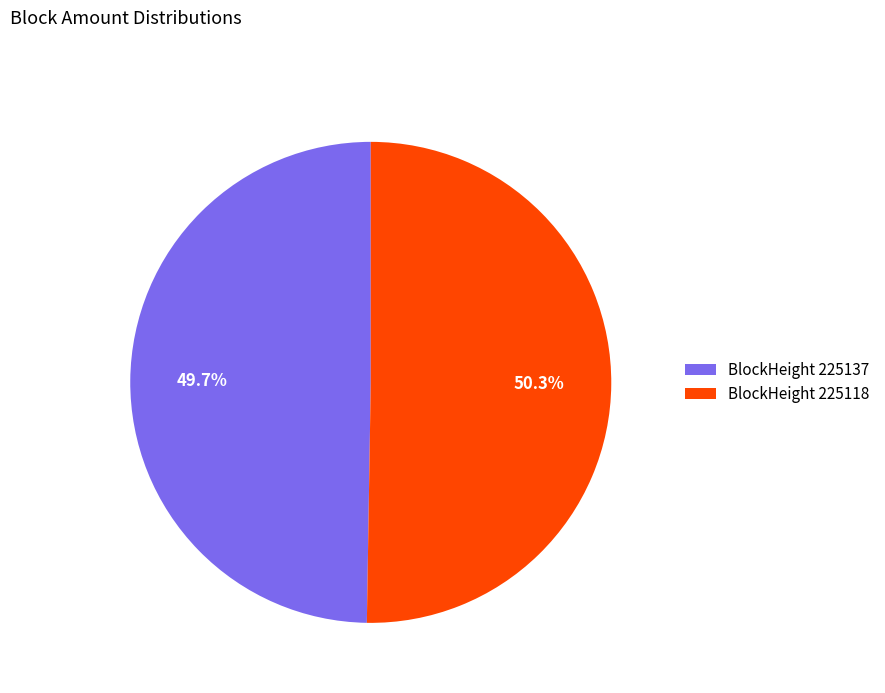

Rank the categories by value from highest to lowest.

BlockHeight 225118, BlockHeight 225137